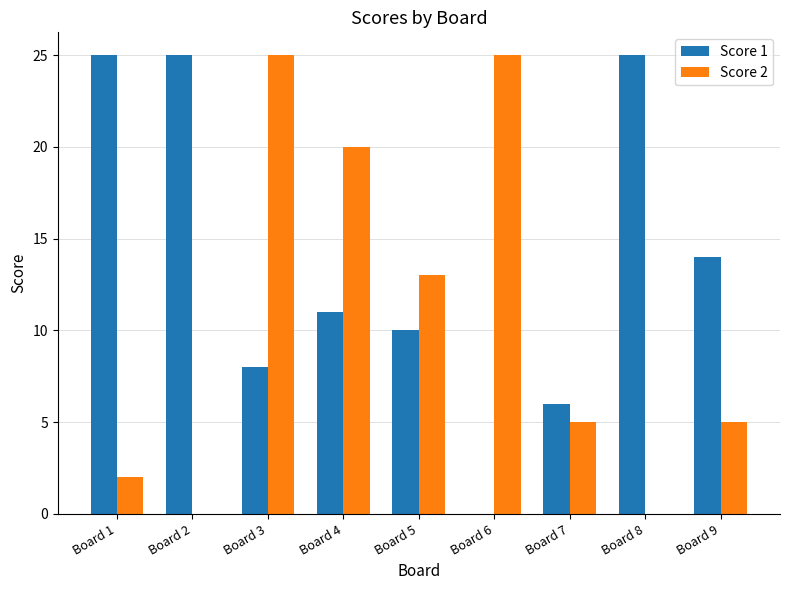

What is the sum of all Score 2 values?

95